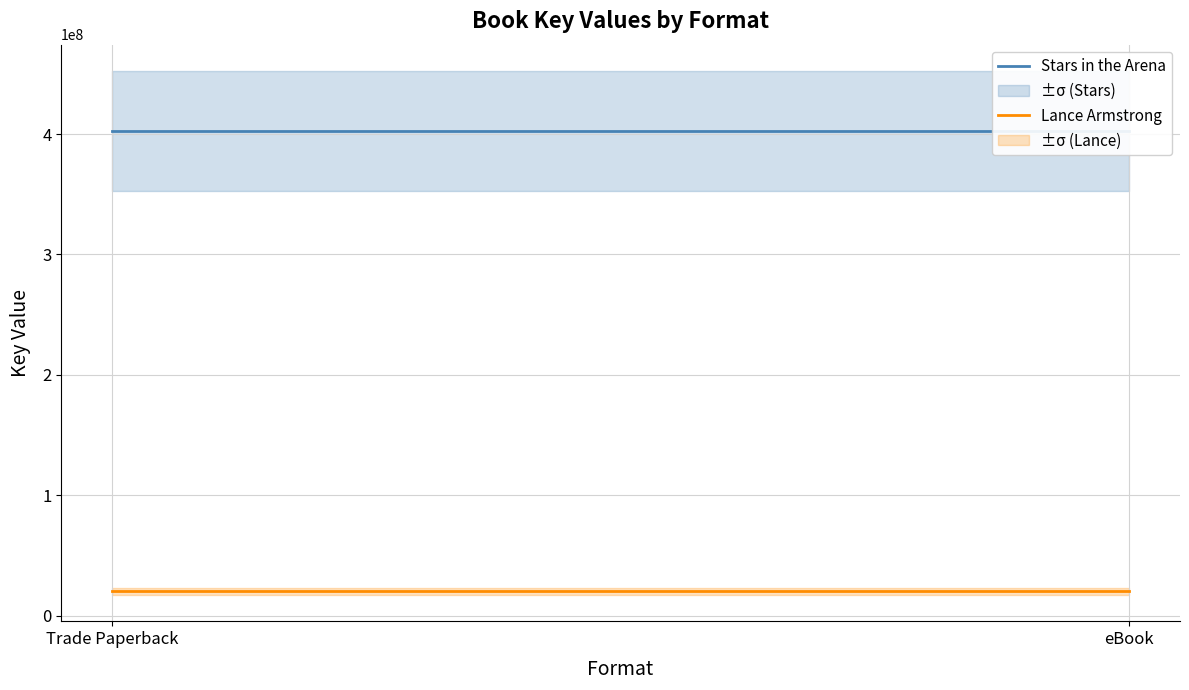

Does the chart display data point markers on the line(s)?

No